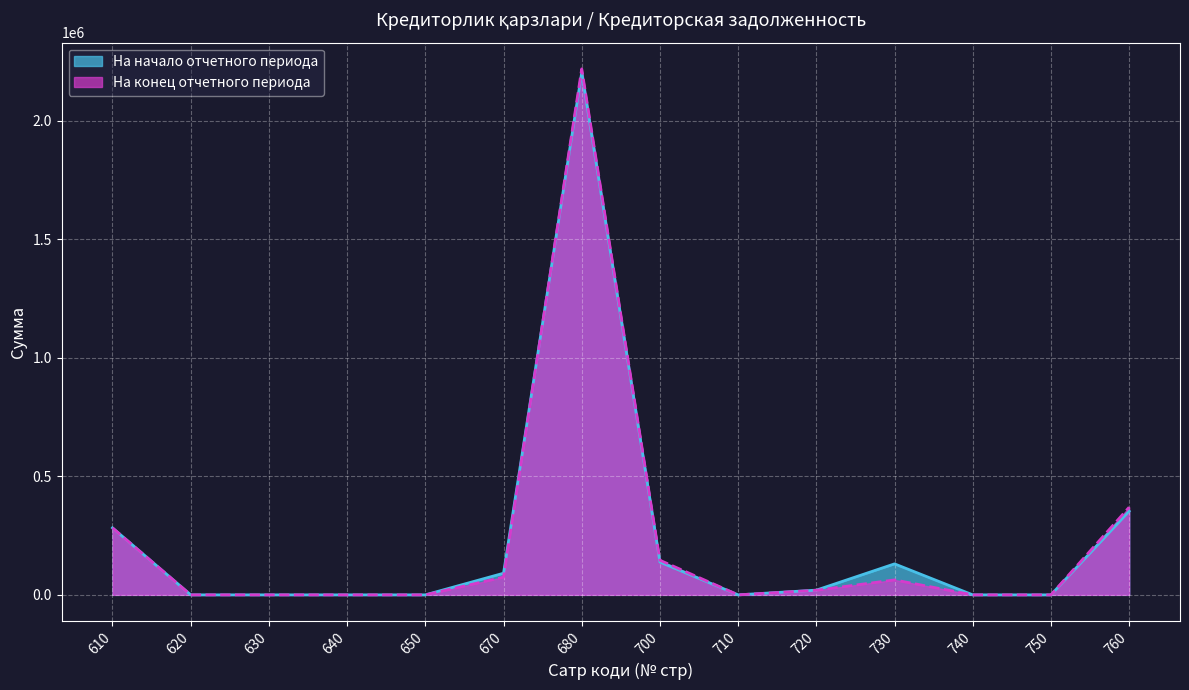

What value does the На начало отчетного периода series have at 700?

138434.7